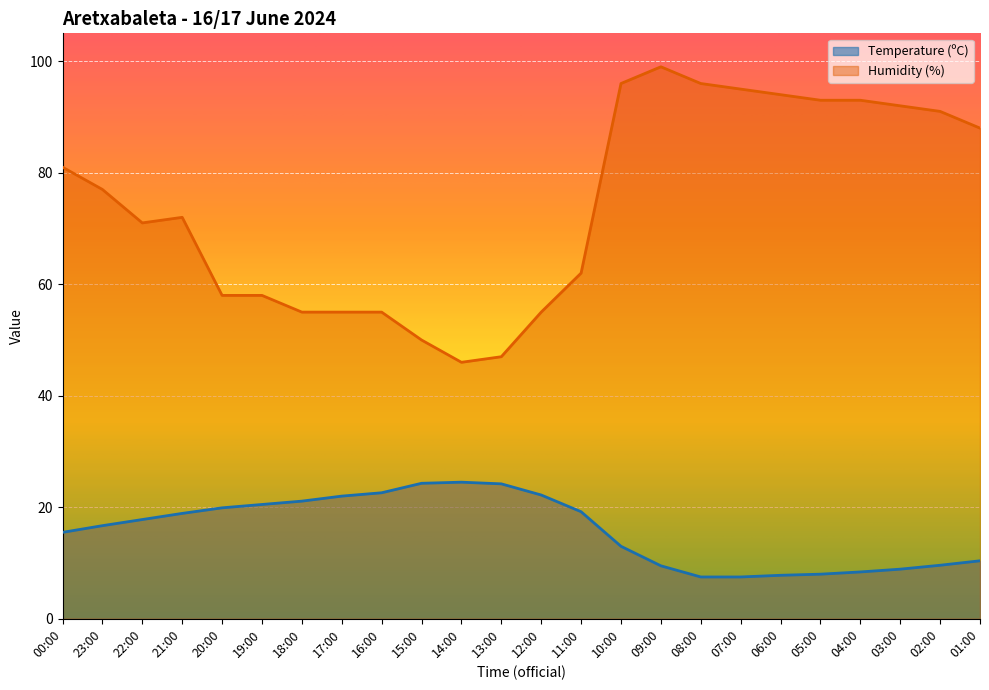

The value of Humidity (%) at 12:00 is 55.0. True or false?

True